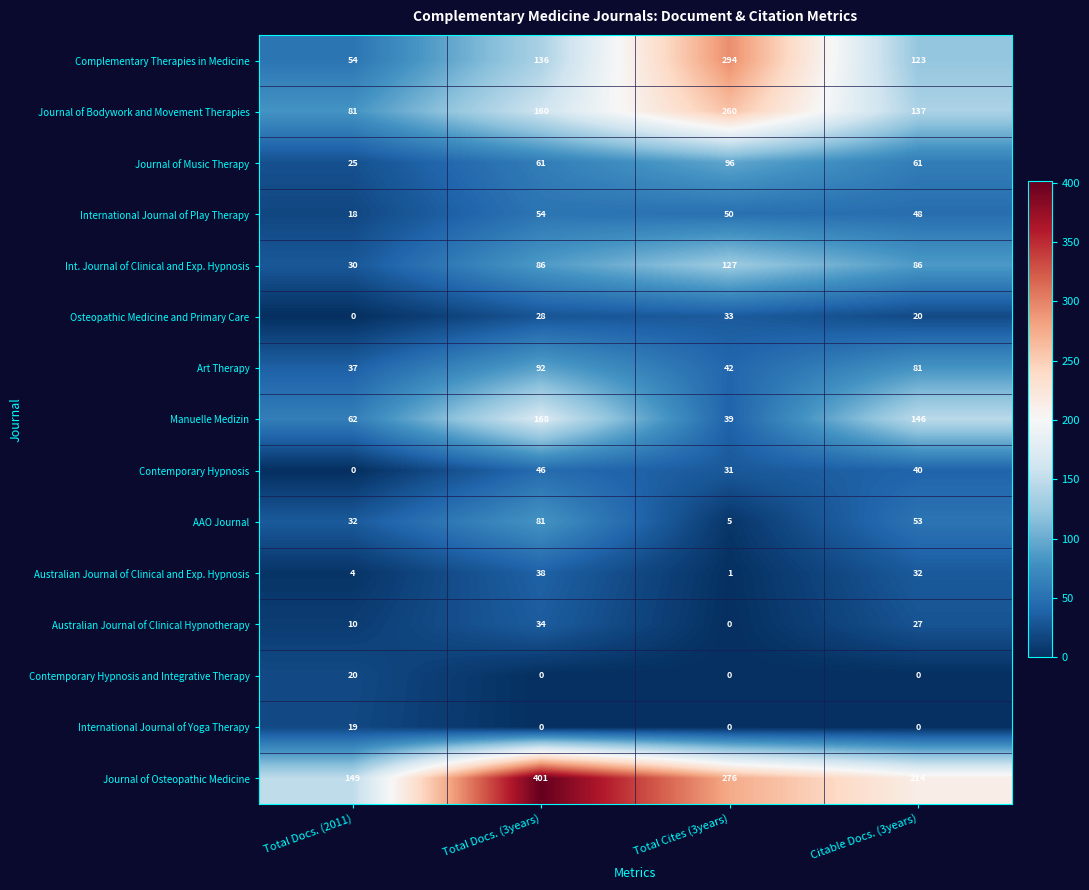

True or false: Art Therapy has a value of 92 at Total Docs. (3years).

True